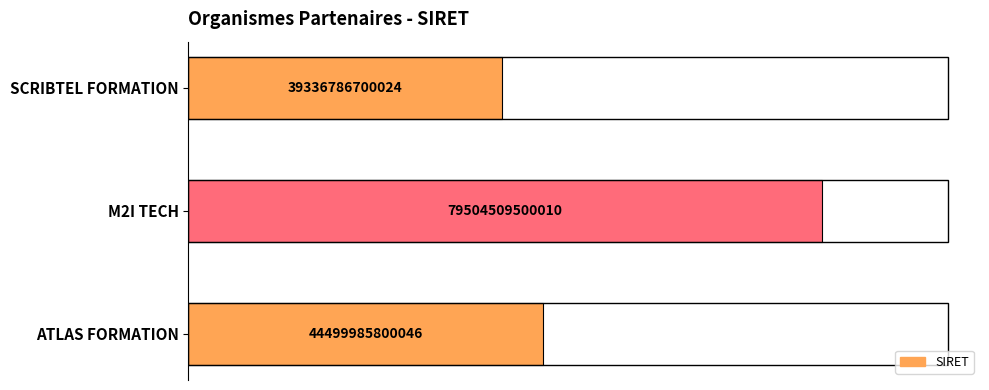

What is the smallest value displayed?

39336786700024